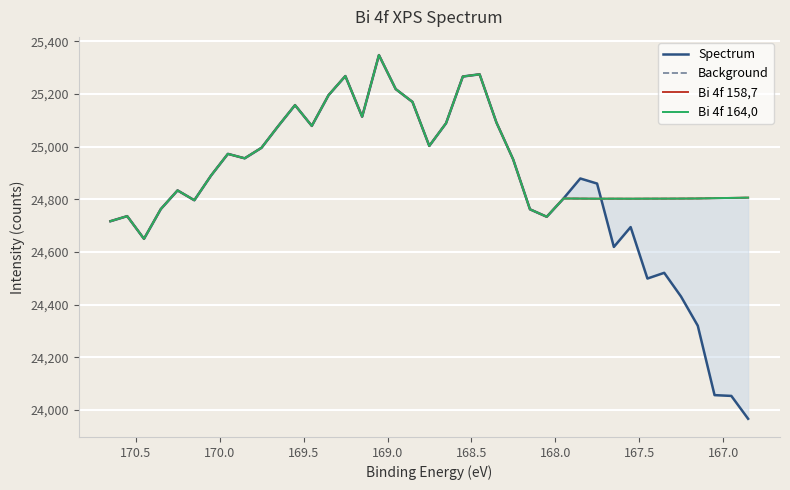

How many values in the Spectrum series exceed 24878?

20